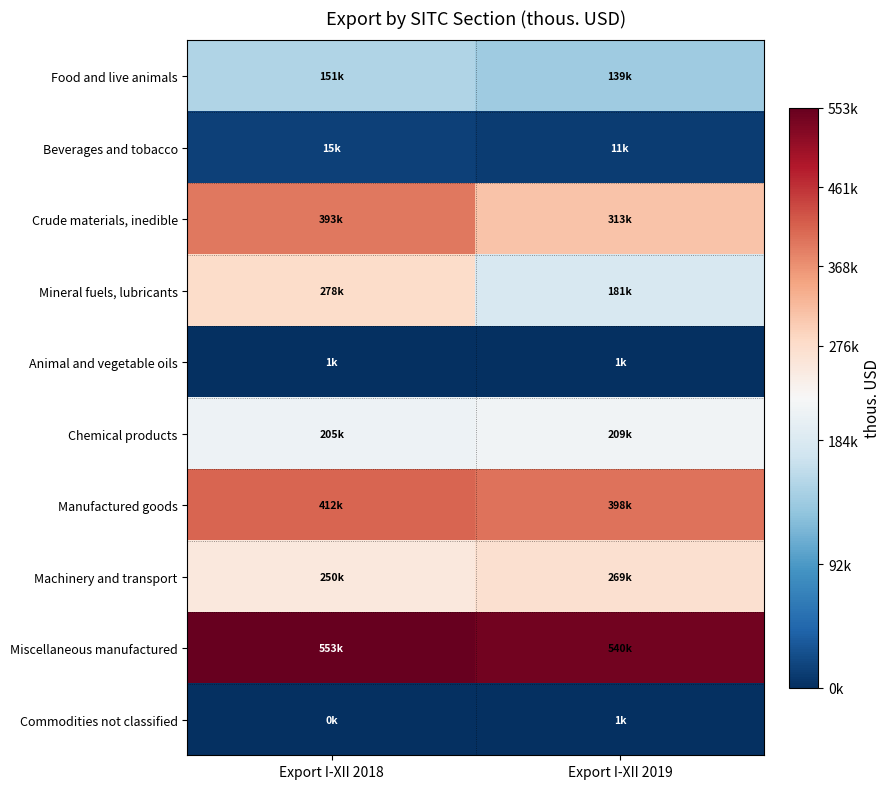

What is the maximum value shown in the chart?

552579.4